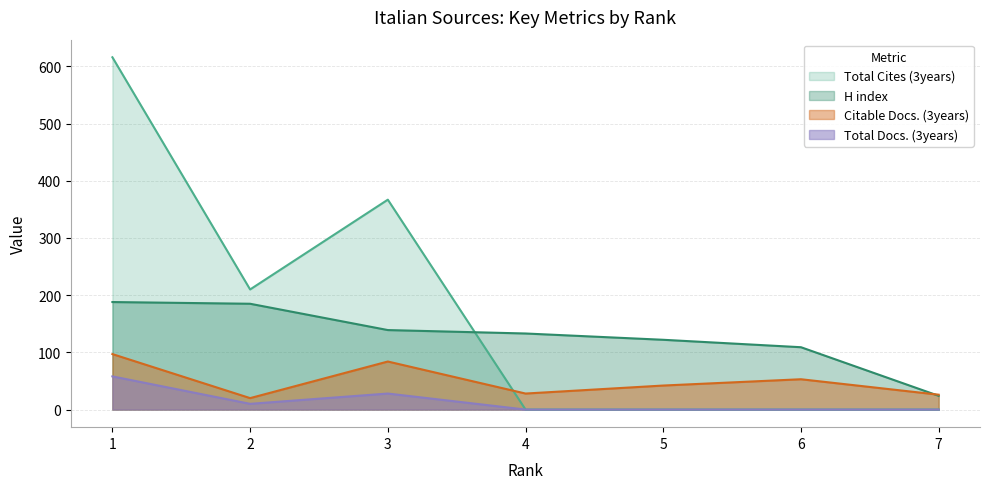

True or false: H index and Total Docs. (3years) cross at least once.

False